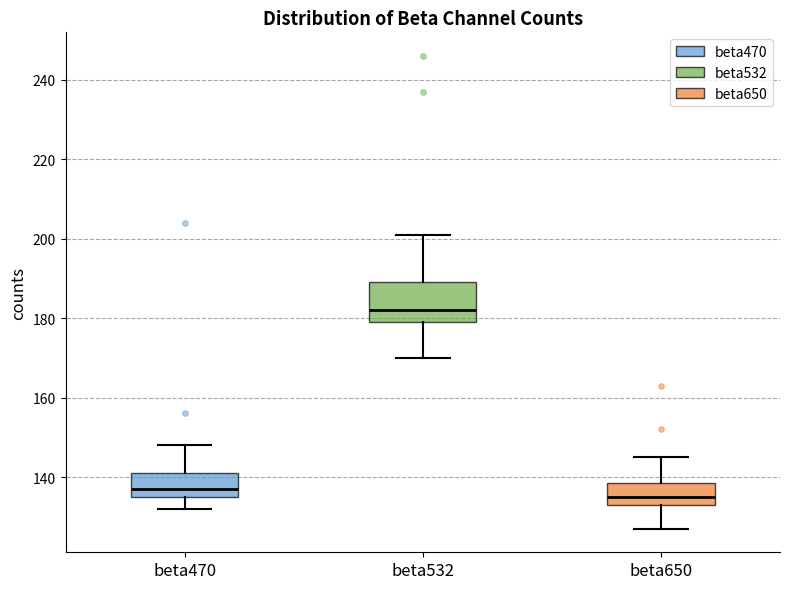

Which box is the tallest, from its lower edge to its upper edge?

beta532